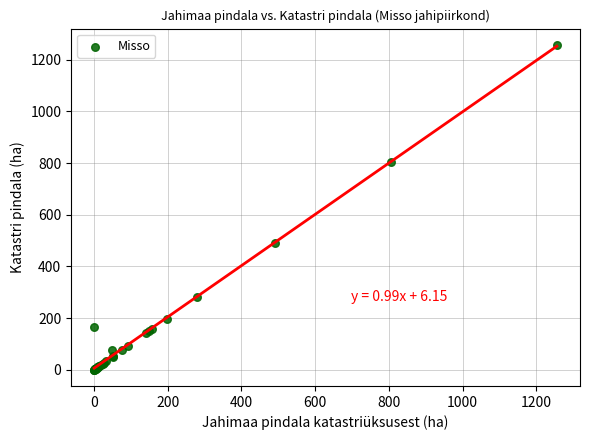

What Y value in the scatter plot is closest to 628?

490.2